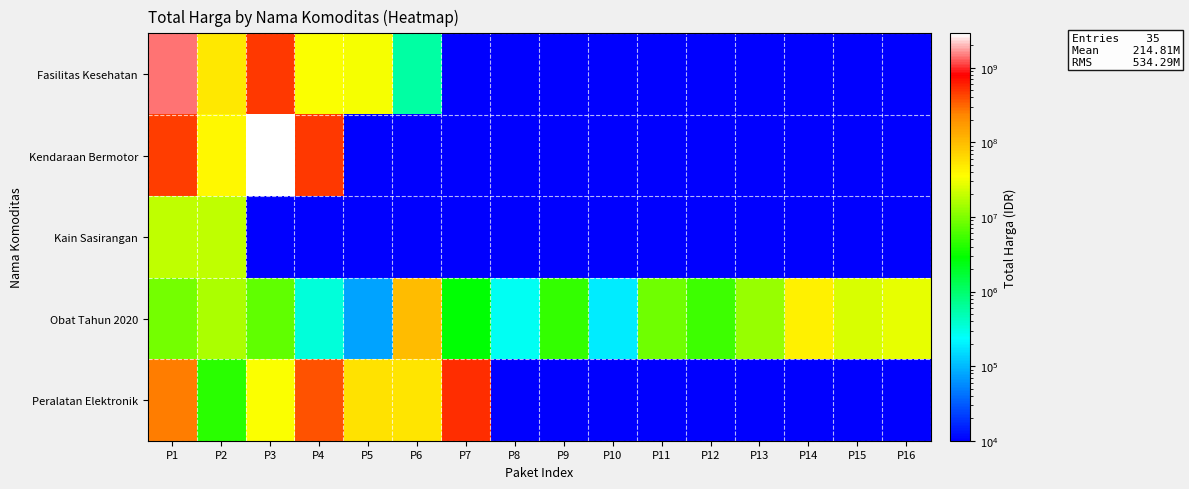

At which category is the sum across all series the highest?

P3